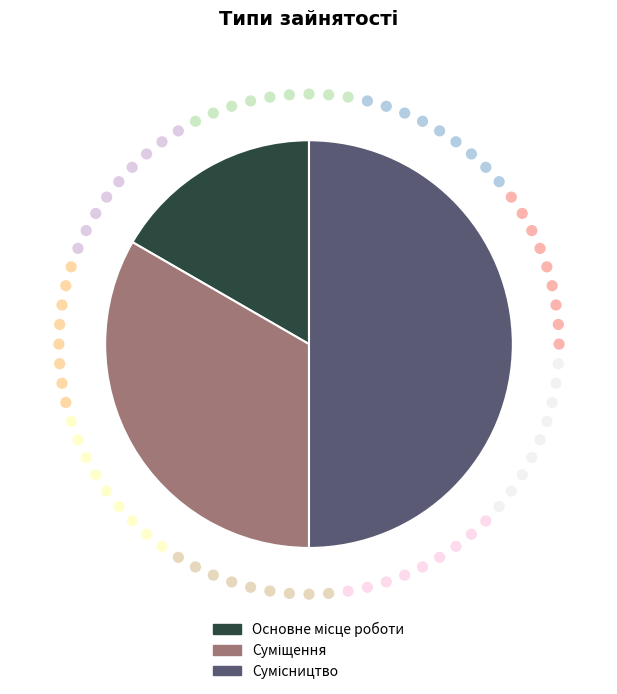

To the nearest percent, what is the average slice percentage?

33%